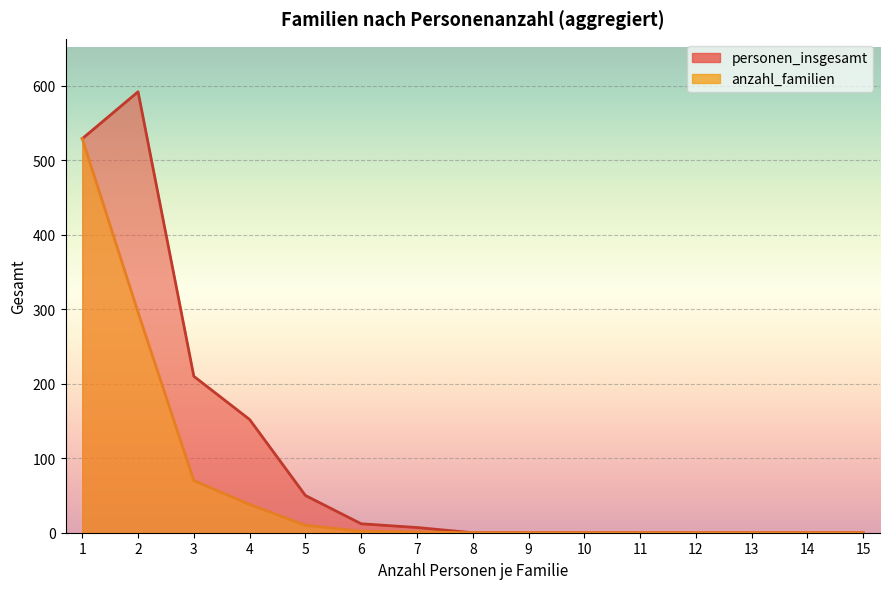

Which category has the highest value across all series?

2